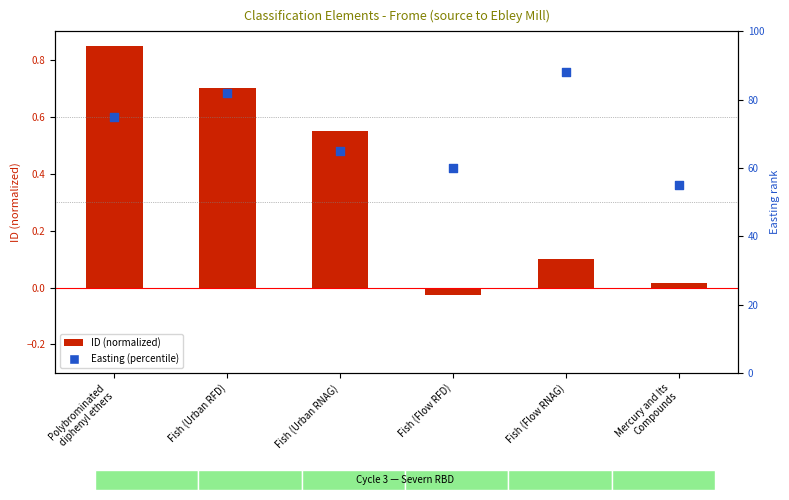

What is the change in value from Fish (Urban RFD) to Fish (Flow RNAG)?

+6